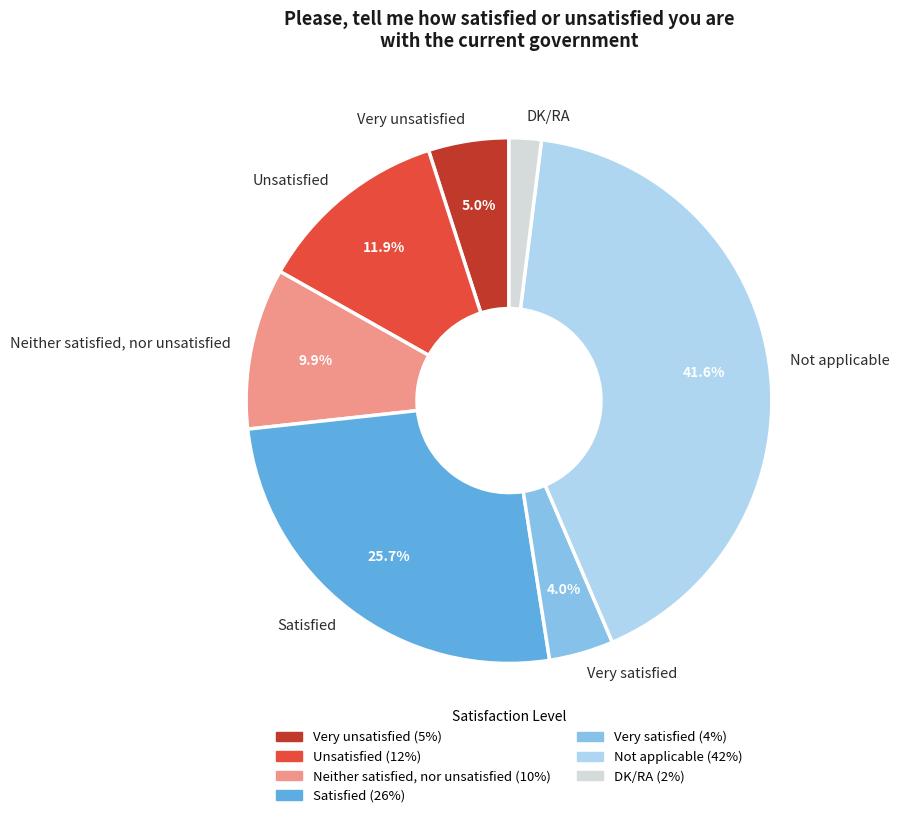

What is the ratio of the value at Very satisfied to the value at Satisfied?

0.2